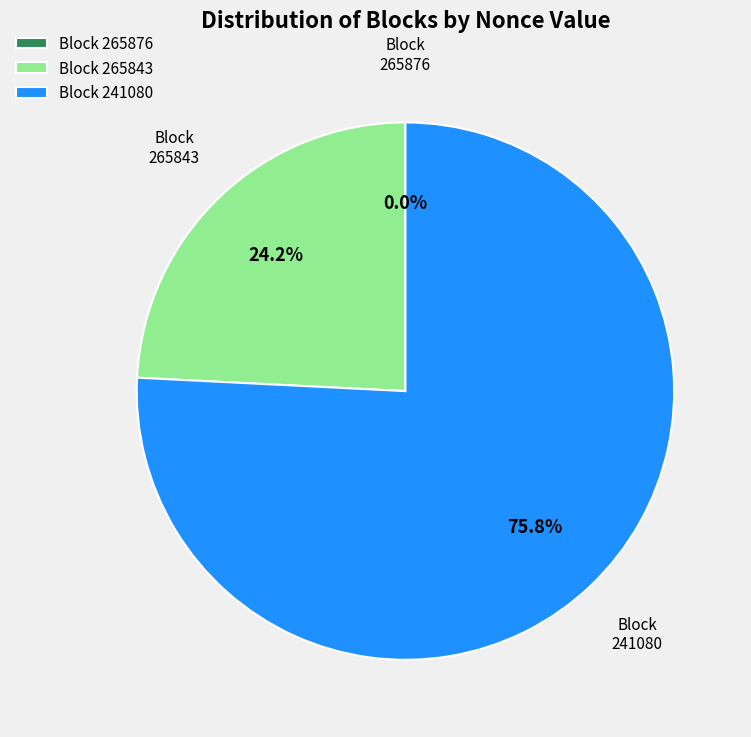

To the nearest percent, what is the average slice percentage?

33%